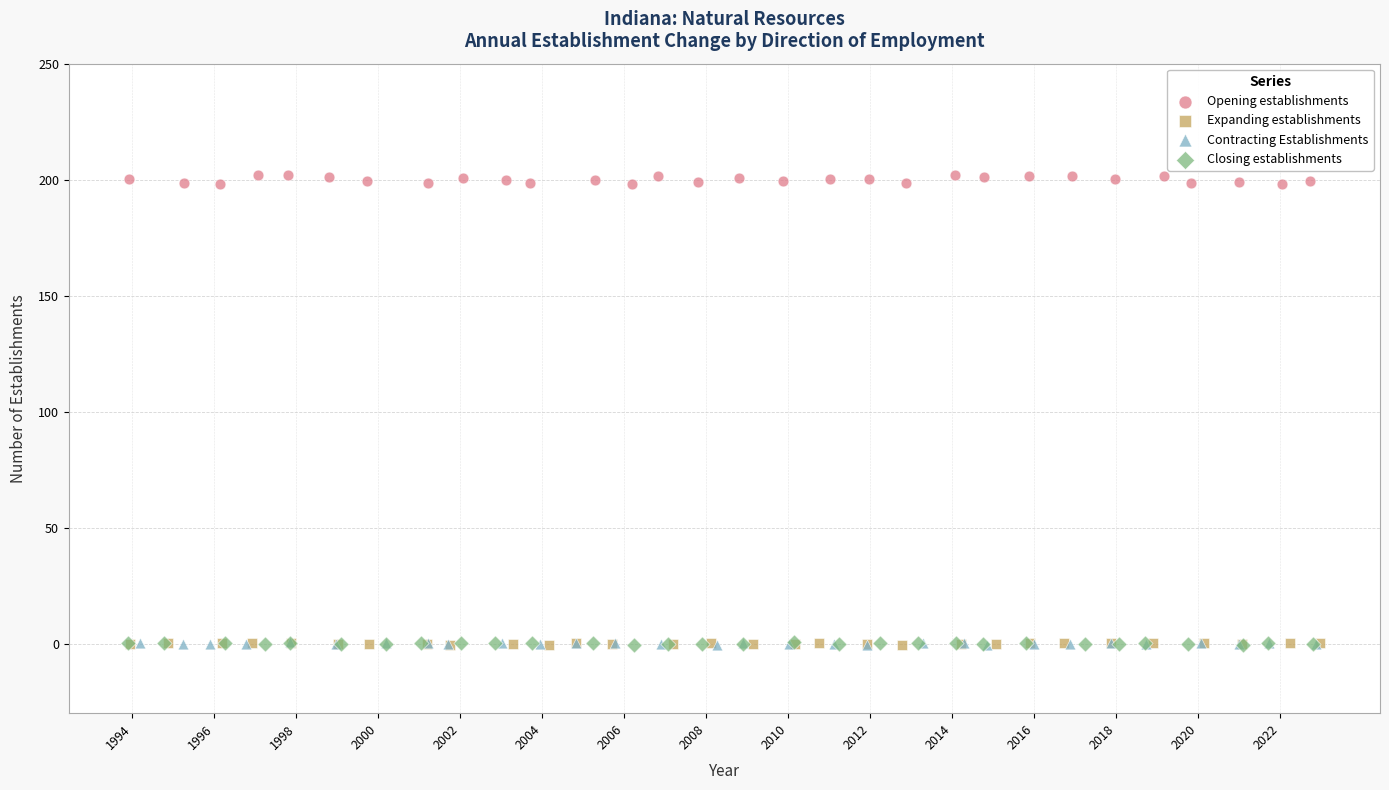

Which series contains the highest Y value?

Opening establishments